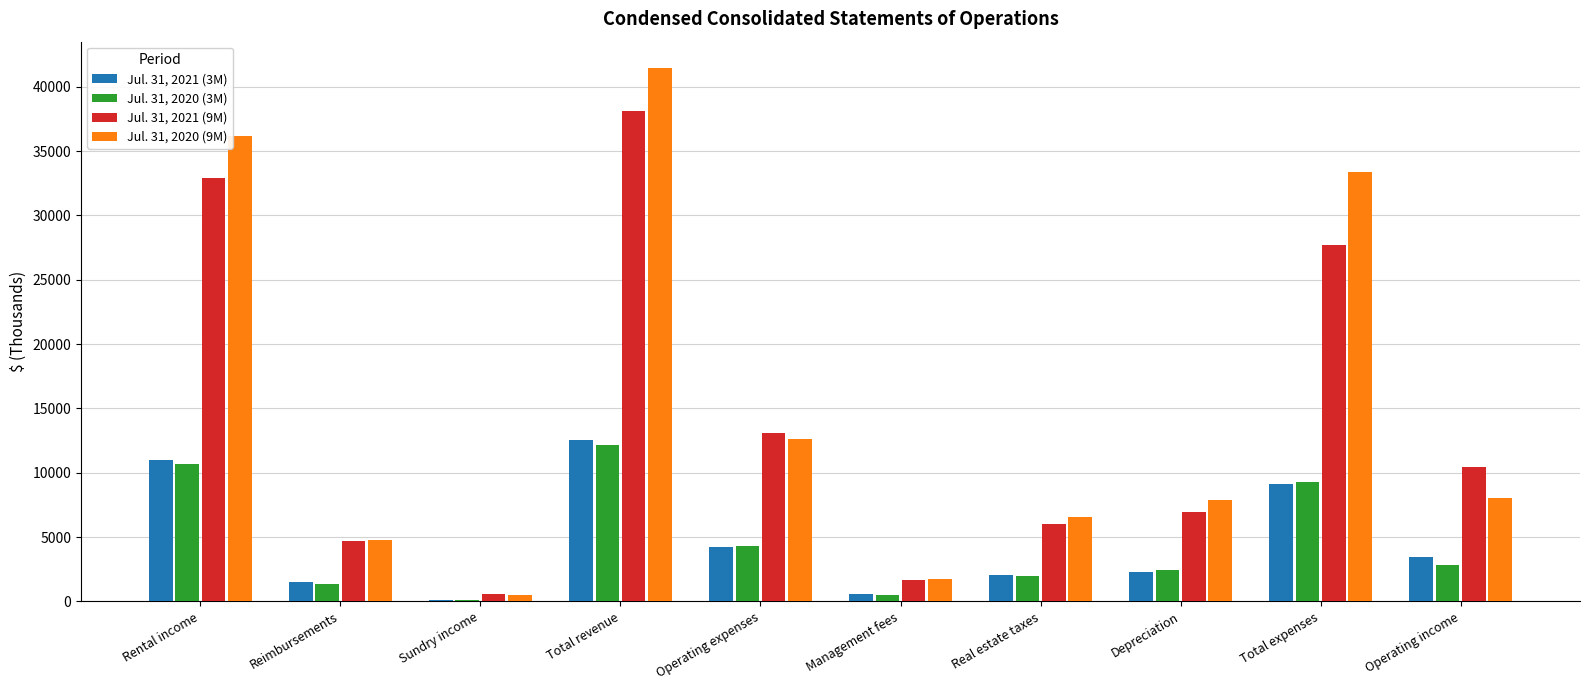

True or false: Jul. 31, 2021 (9M) has a value of 4667 at Reimbursements.

True